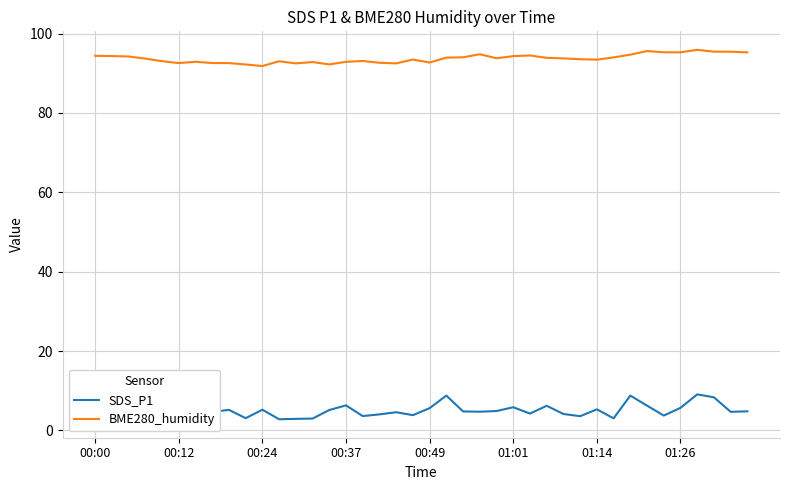

List the series in order of their overall mean, highest first.

BME280_humidity, SDS_P1